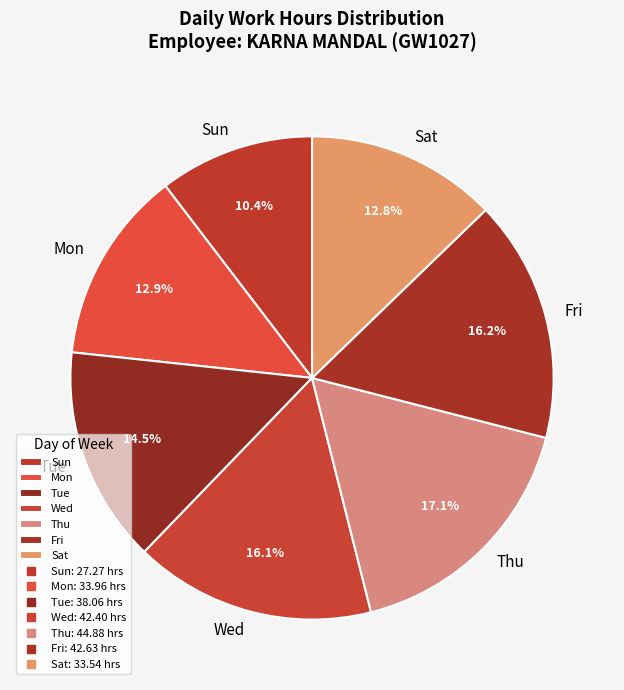

Does Wed represent more than half of the total?

No